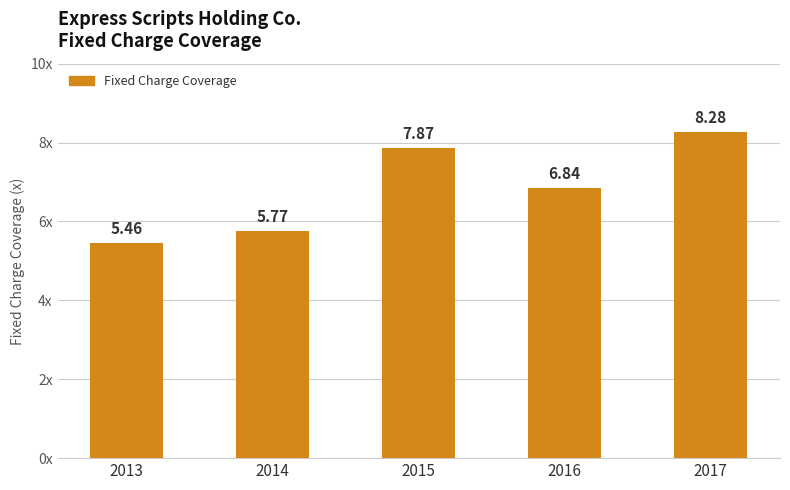

What is the difference between the second highest and minimum values?

2.4